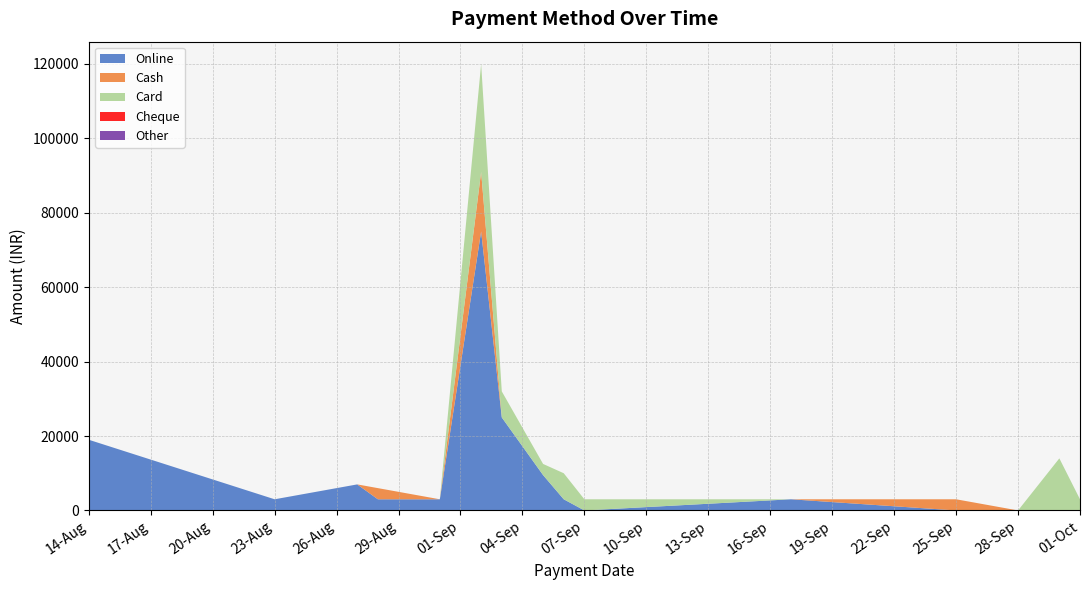

Does the chart have visible grid lines?

Yes